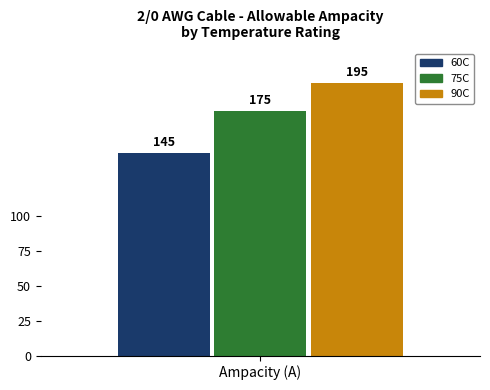

What is the maximum value shown in the chart?

195